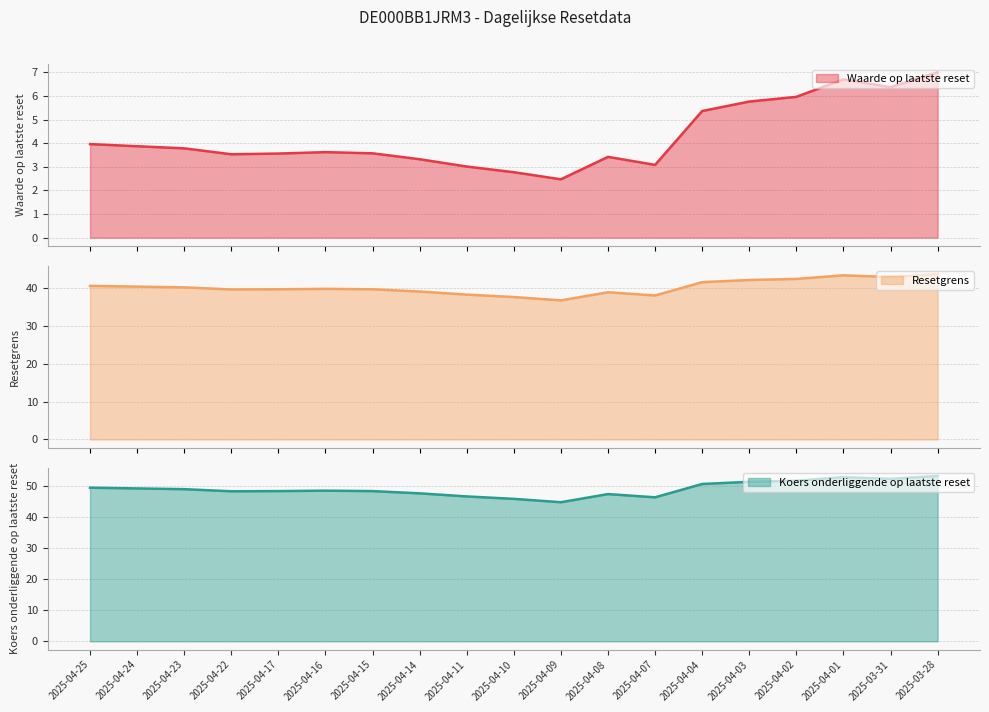

Is it true that Koers onderliggende op laatste reset equals 52.9 at 2025-04-01?

True